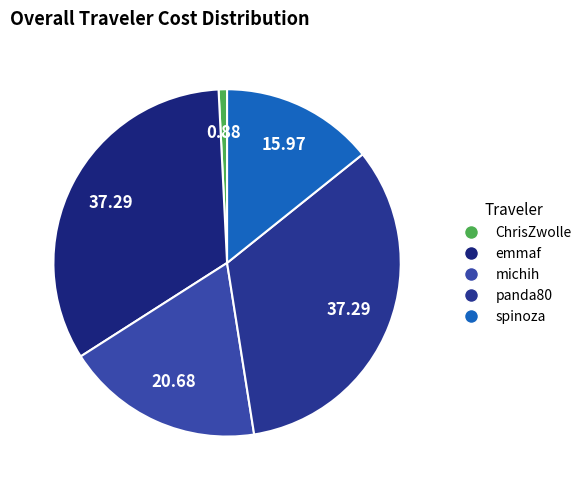

How many slices are in this pie chart?

5